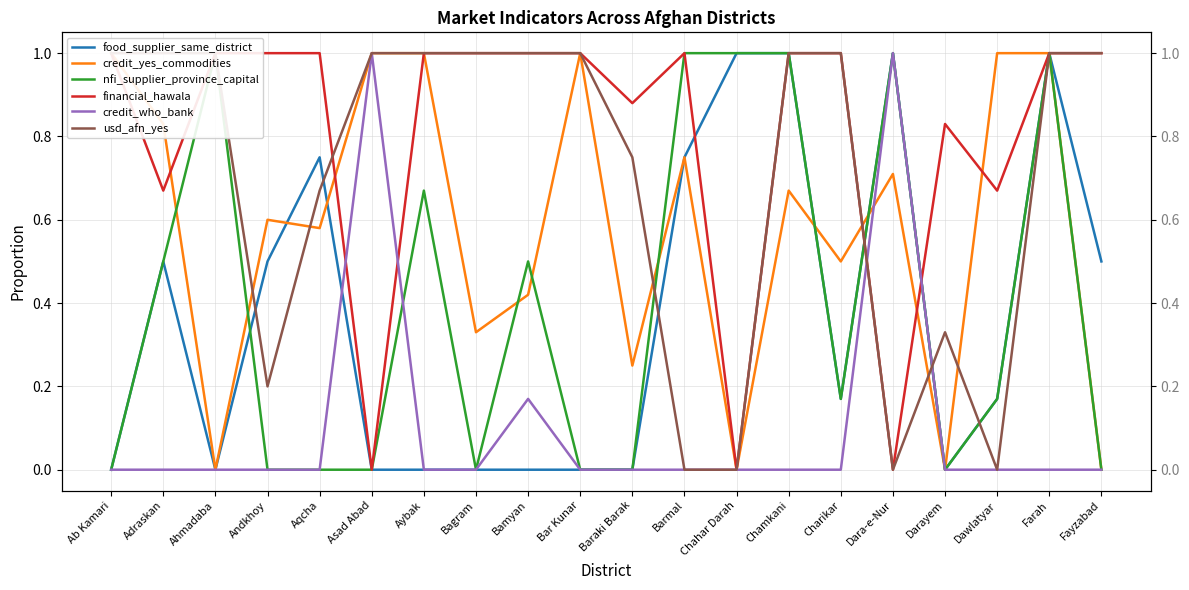

Which series has the largest range (max minus min)?

food_supplier_same_district